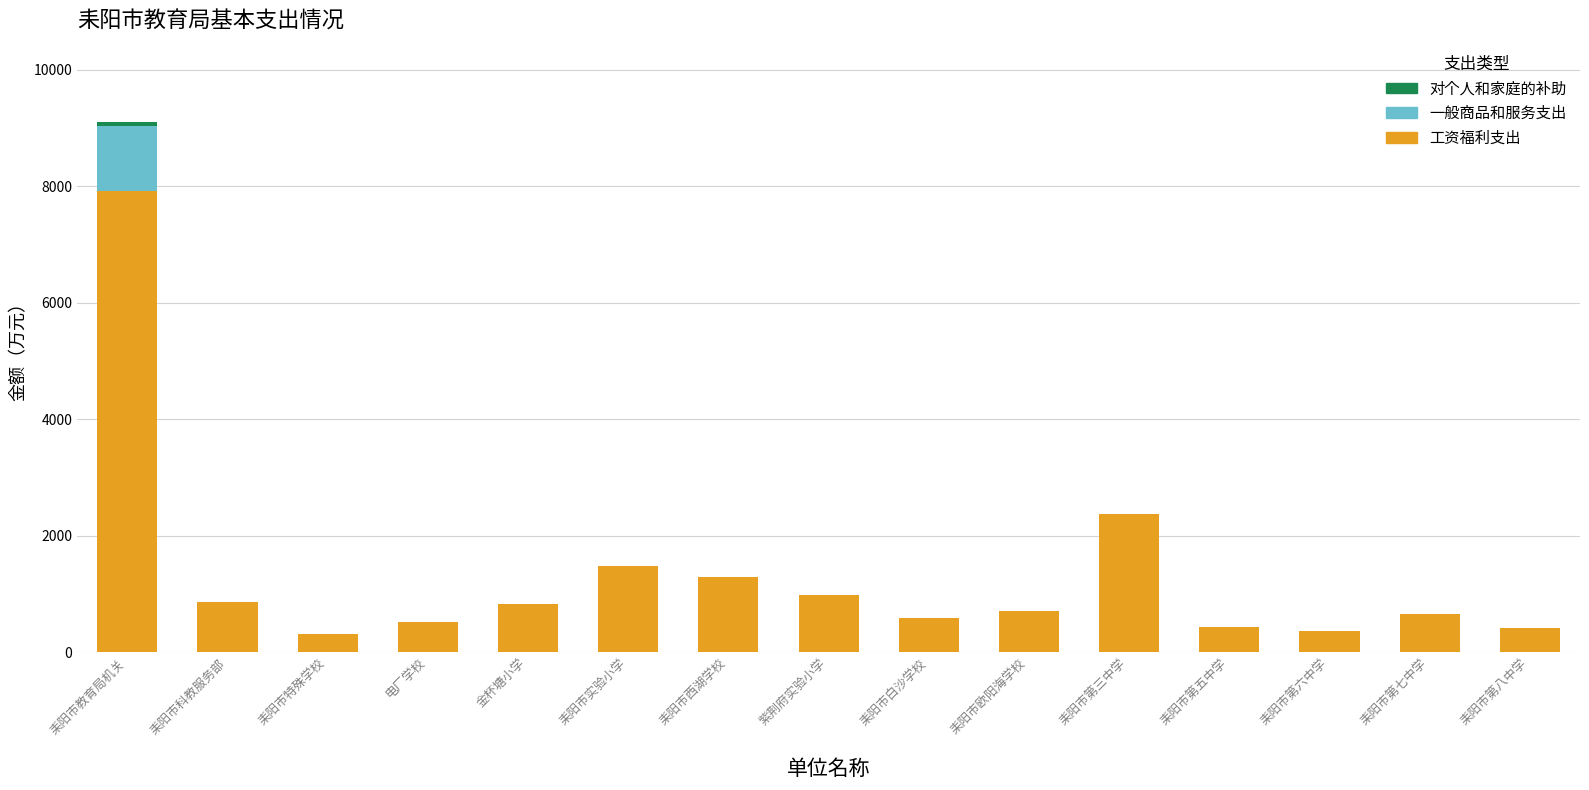

The value of 工资福利支出 at 耒阳市白沙学校 is 589.6. True or false?

True